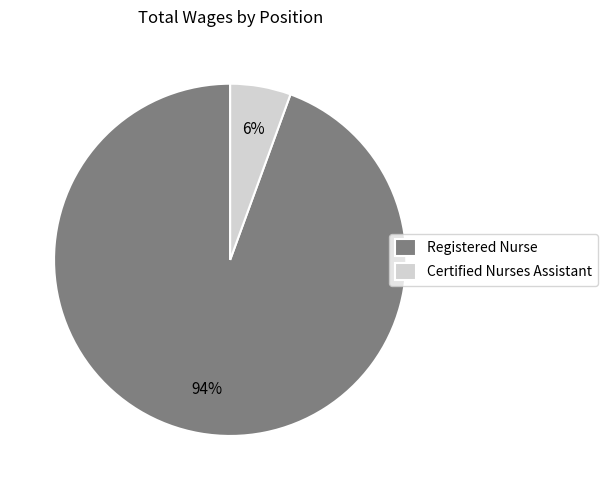

To the nearest percent, what is the combined percentage of Registered Nurse and Certified Nurses Assistant?

100%